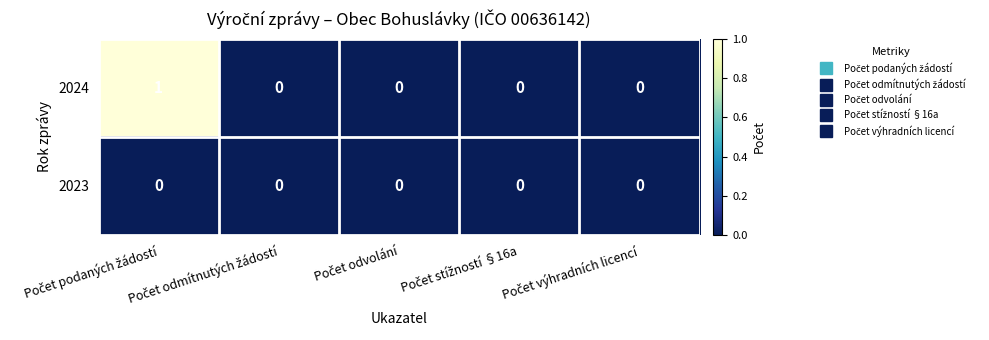

Rank the series by their average value, from highest to lowest.

2024, 2023